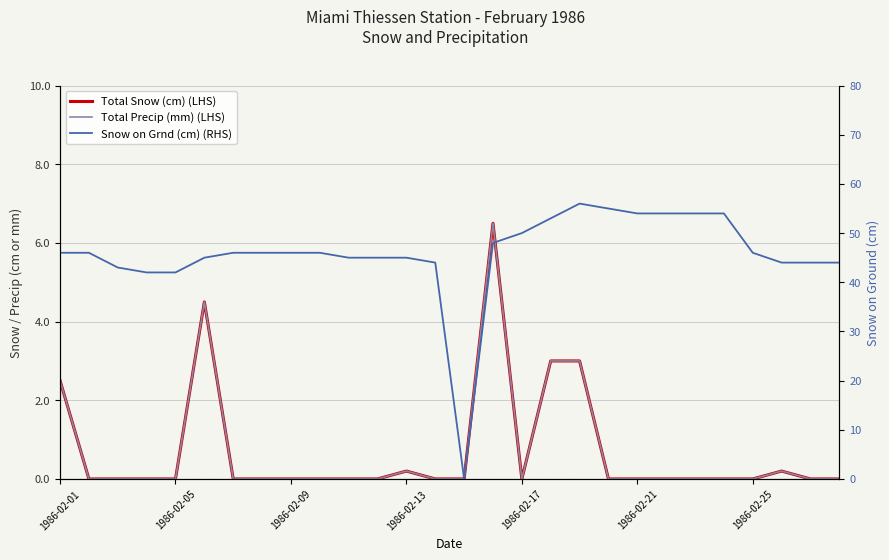

What are all the series names shown in the legend?

Total Snow (cm) (LHS), Total Precip (mm) (LHS), Snow on Grnd (cm) (RHS)